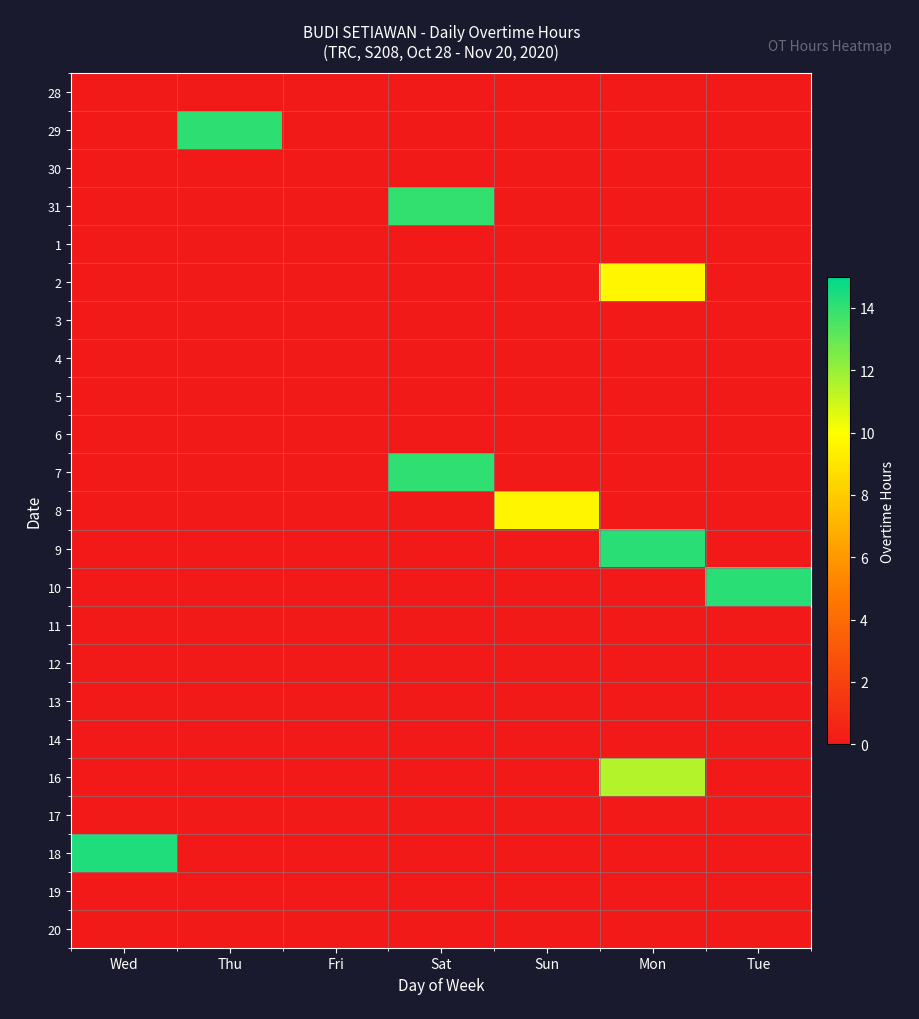

What is the total value across all series at Wed?

14.4